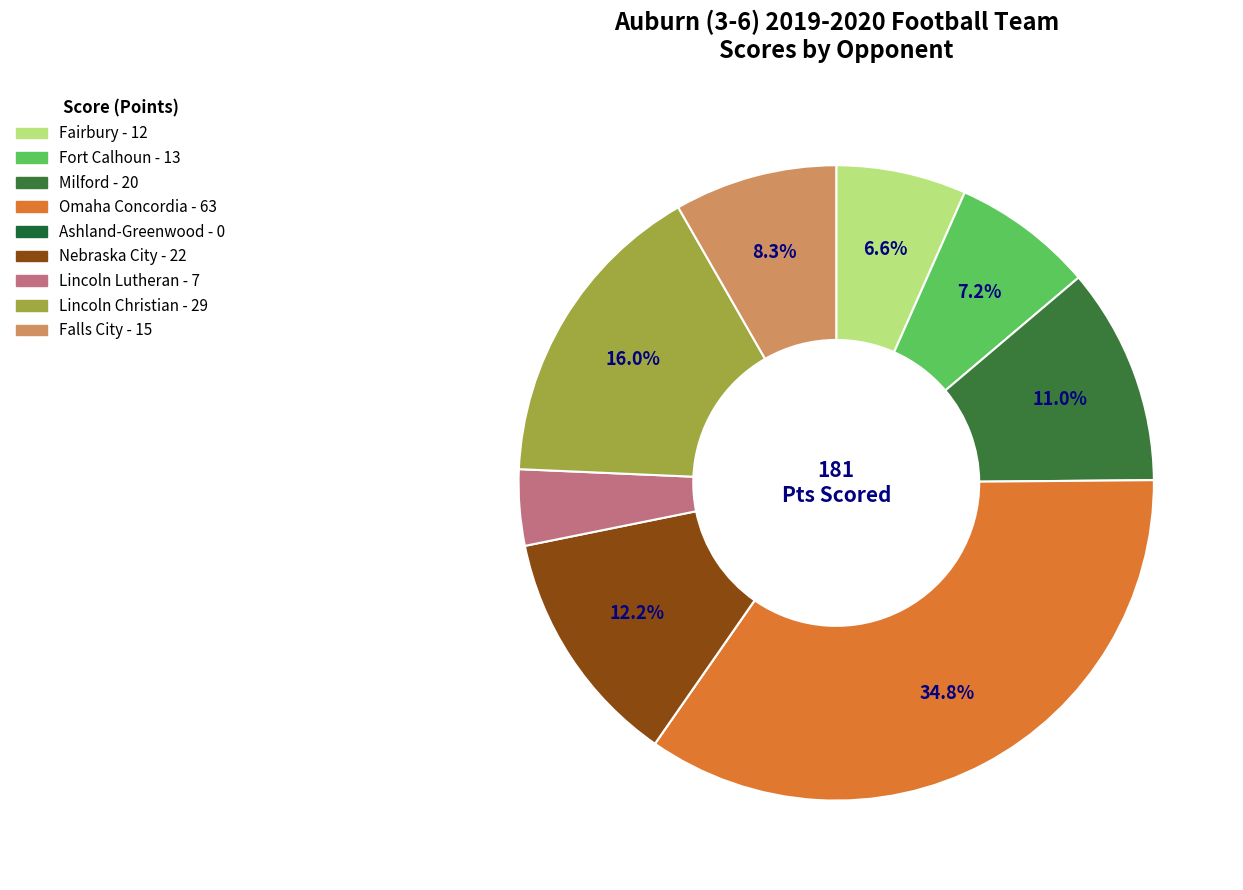

Between Lincoln Lutheran and Ashland-Greenwood, which is larger?

Lincoln Lutheran